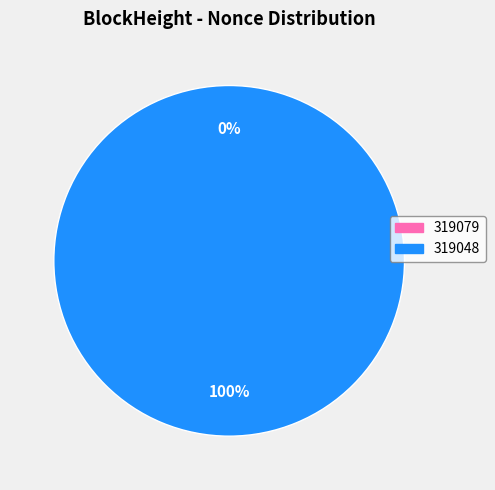

Which slice is the smallest?

319079